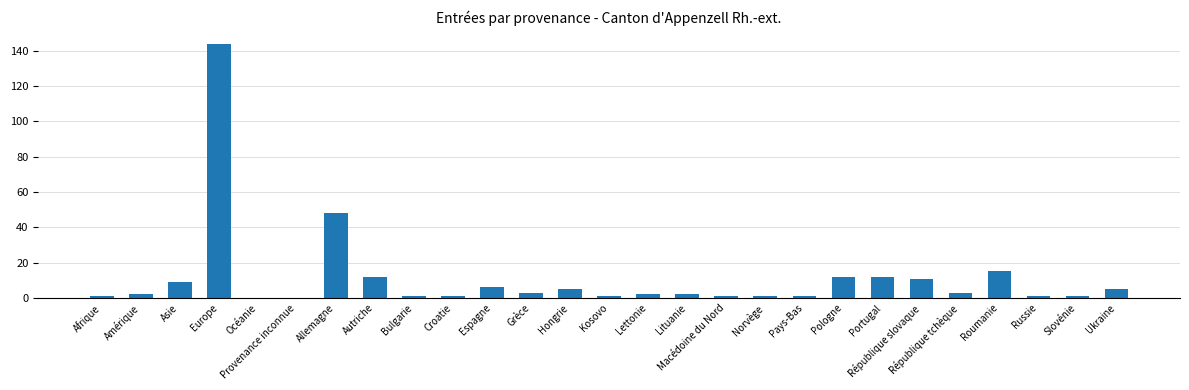

Reading right to left, extract all data points from this chart.

Ukraine=5	Slovénie=1	Russie=1	Roumanie=15	République tchèque=3	République slovaque=11	Portugal=12	Pologne=12	Pays-Bas=1	Norvège=1	Macédoine du Nord=1	Lituanie=2	Lettonie=2	Kosovo=1	Hongrie=5	Grèce=3	Espagne=6	Croatie=1	Bulgarie=1	Autriche=12	Allemagne=48	Provenance inconnue=0	Océanie=0	Europe=144	Asie=9	Amérique=2	Afrique=1